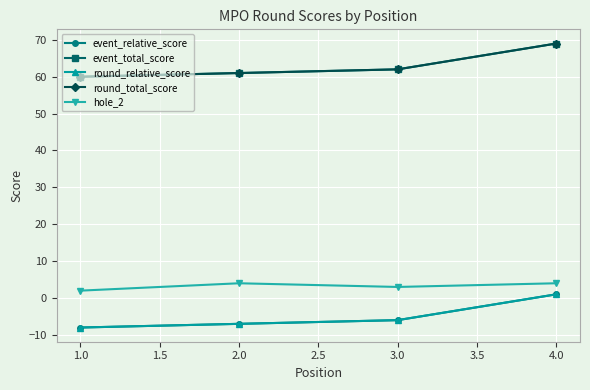

Is this an area chart (filled region under the line)?

No